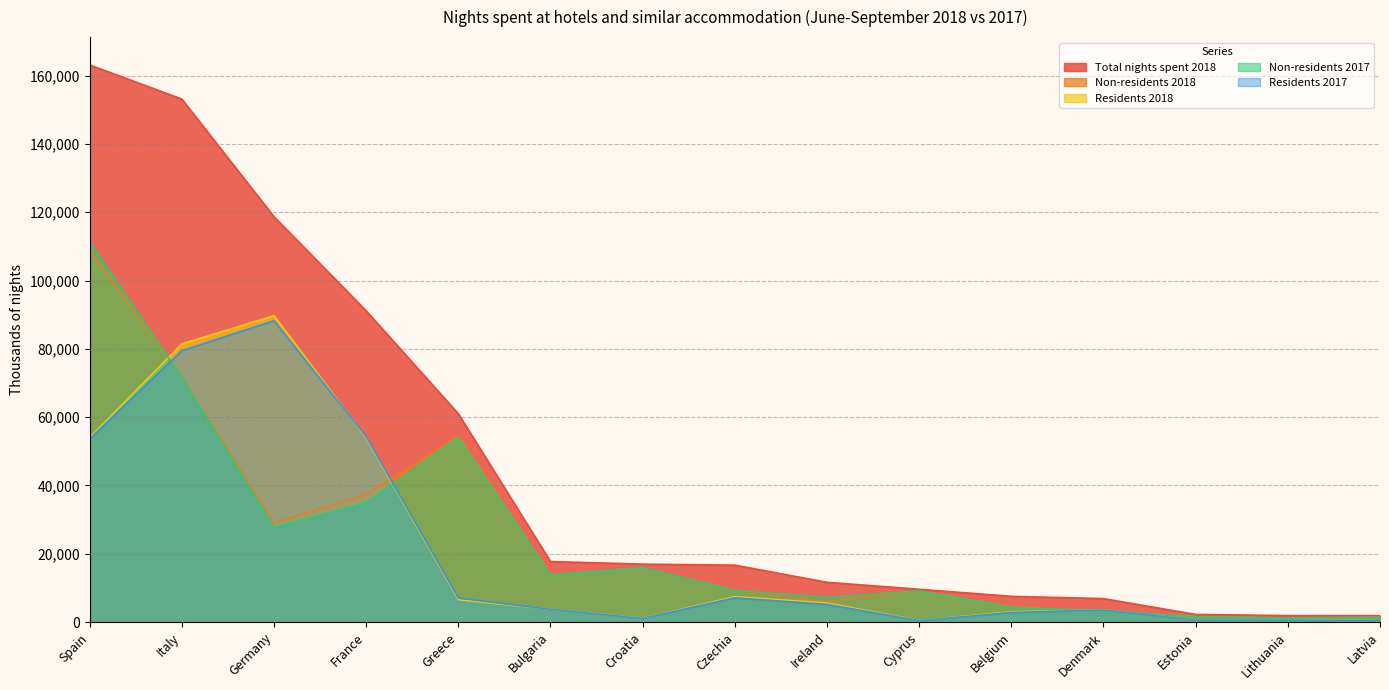

The Residents 2017 series shows 54293 at France. True or false?

True